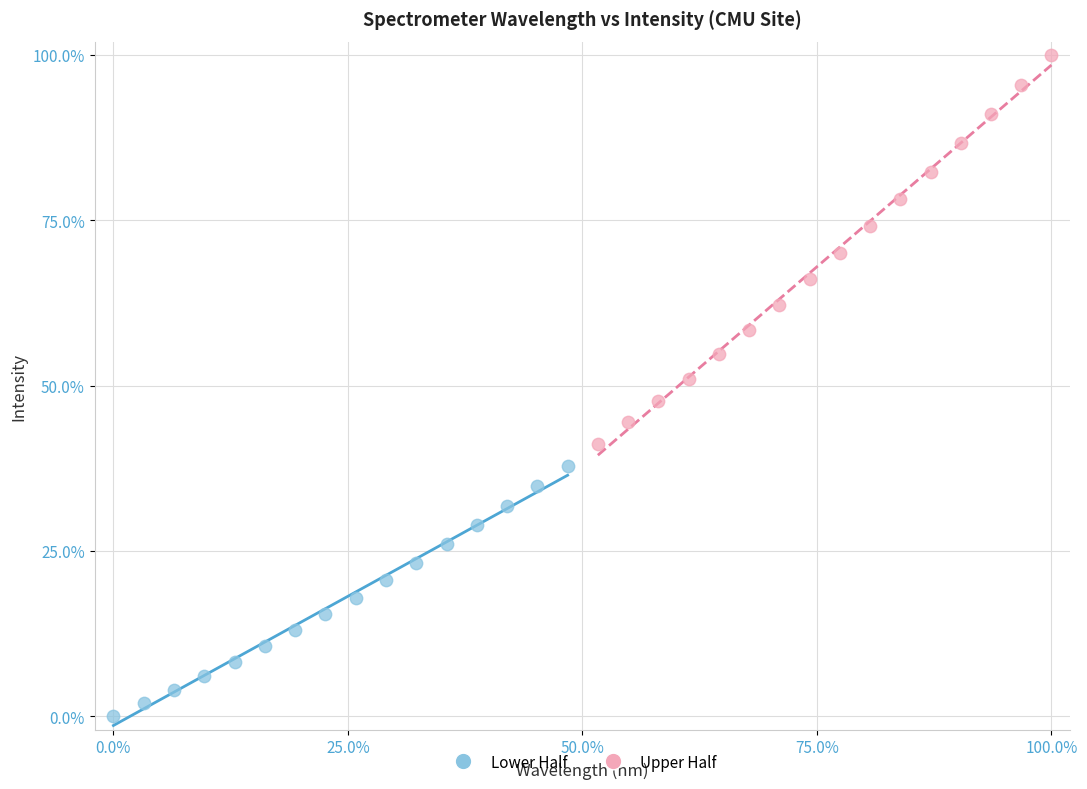

Which series has the largest Y range (max minus min)?

Upper Half